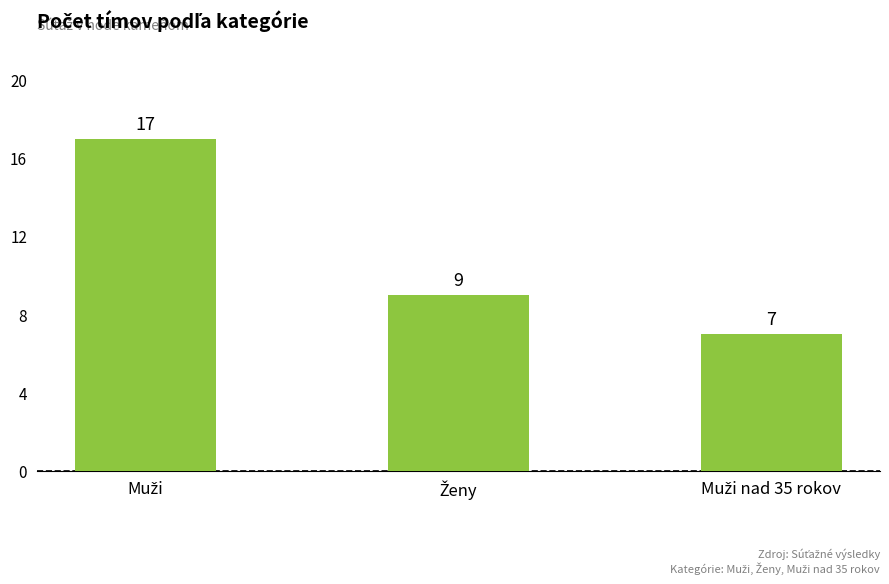

What is the difference between the maximum and second lowest values?

8